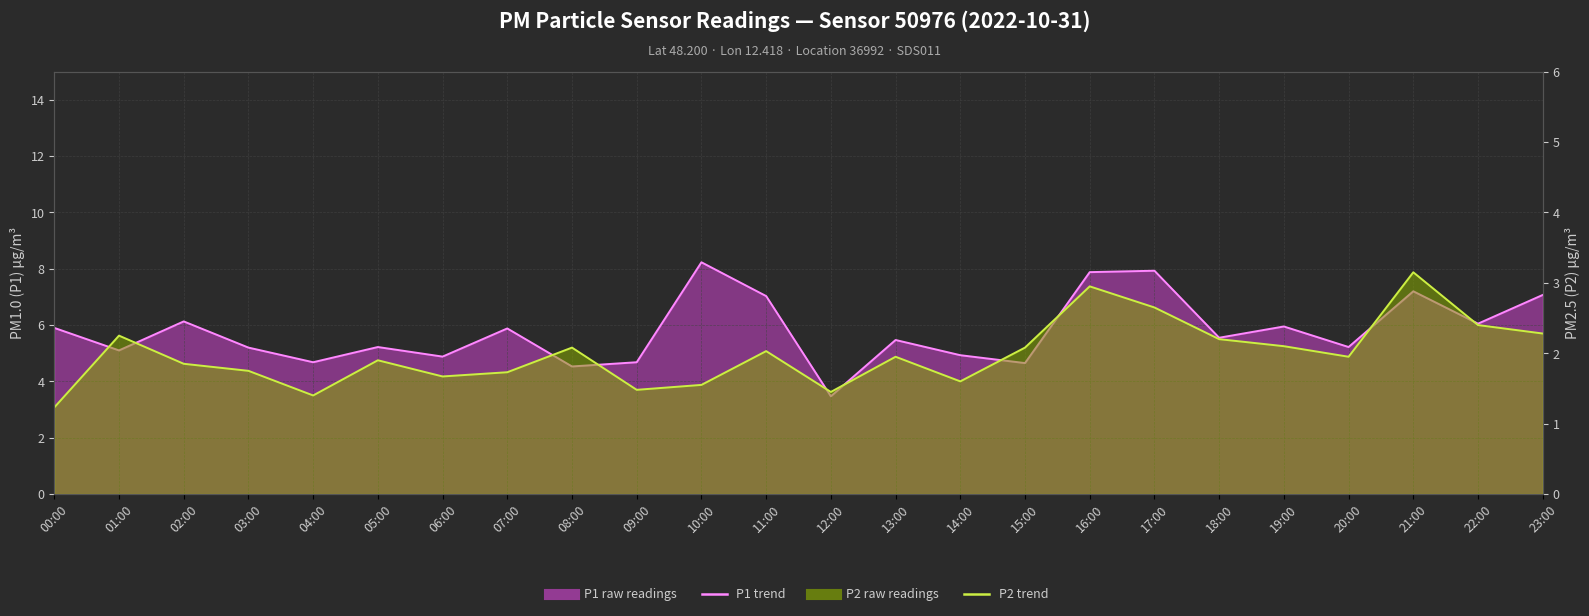

Reading right to left, extract all data points from this chart.

P1 trend: 23:00=7.1	22:00=6.0	21:00=7.2	20:00=5.2	19:00=6.0	18:00=5.5	17:00=7.9	16:00=7.9	15:00=4.7	14:00=4.9	13:00=5.5	12:00=3.5	11:00=7.0	10:00=8.2	09:00=4.7	08:00=4.5	07:00=5.9	06:00=4.9	05:00=5.2	04:00=4.7	03:00=5.2	02:00=6.1	01:00=5.1	00:00=5.9
P2 trend: 23:00=2.3	22:00=2.4	21:00=3.1	20:00=1.9	19:00=2.1	18:00=2.2	17:00=2.6	16:00=3.0	15:00=2.1	14:00=1.6	13:00=1.9	12:00=1.4	11:00=2.0	10:00=1.6	09:00=1.5	08:00=2.1	07:00=1.7	06:00=1.7	05:00=1.9	04:00=1.4	03:00=1.8	02:00=1.9	01:00=2.2	00:00=1.2